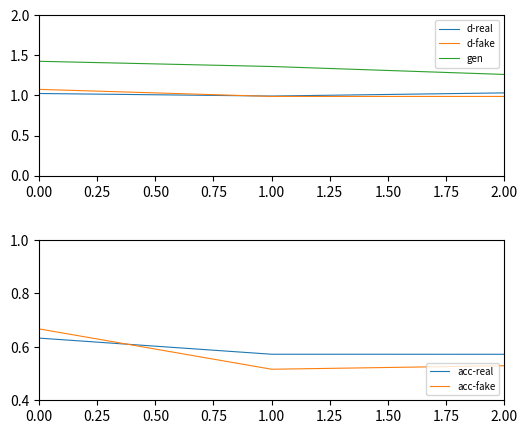

Is it true that d-fake equals 1.7 at 1.00?

False